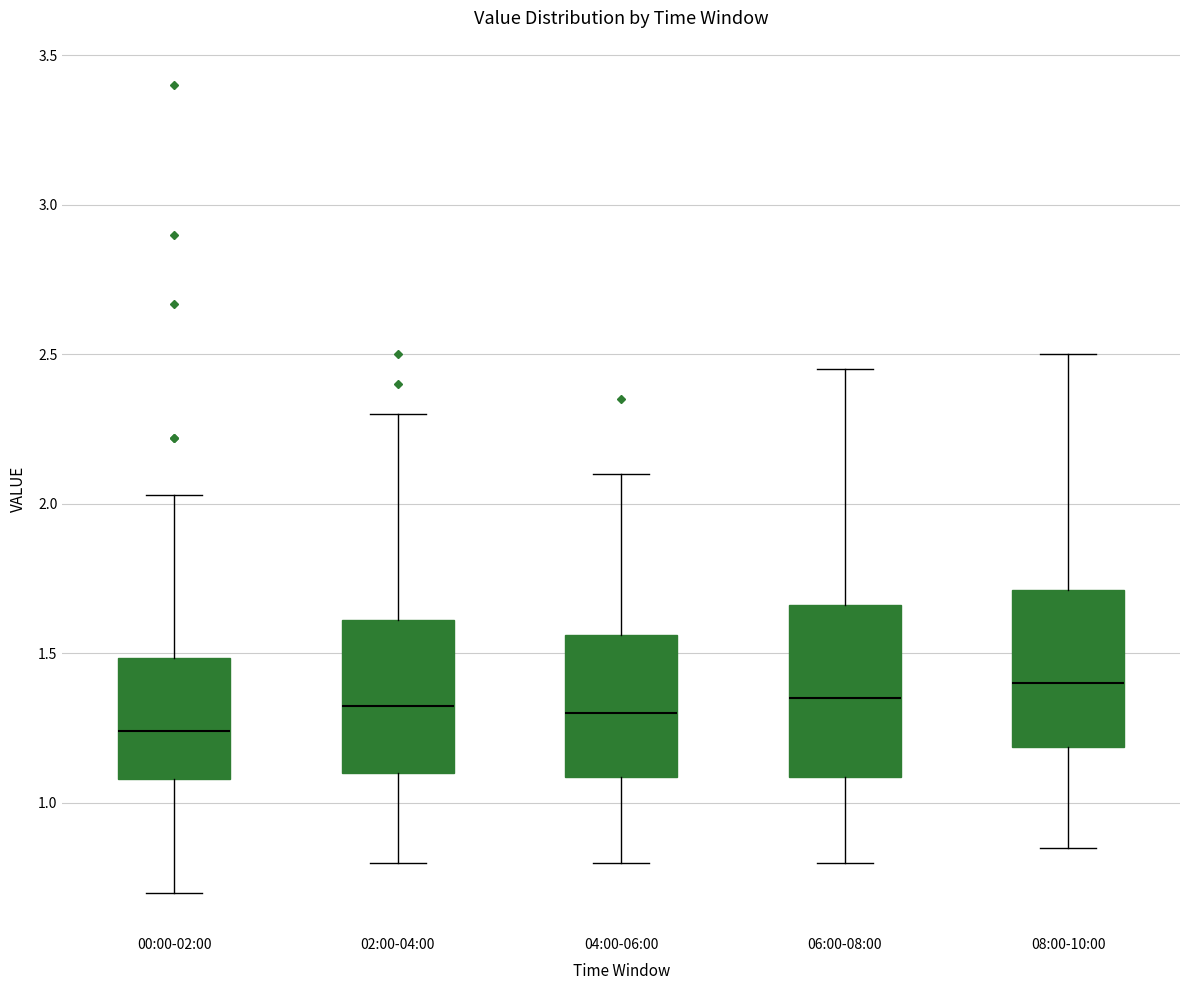

Reading left to right, read every box against the y-axis: the position of its median line, the range the box covers, and the ends of its whiskers. The values are not printed on the chart, so give them approximately, as read against the axis.

00:00-02:00: median 1.25, box 1.10 to 1.50, whiskers 0.70 to 2.05
02:00-04:00: median 1.35, box 1.10 to 1.60, whiskers 0.80 to 2.30
04:00-06:00: median 1.30, box 1.10 to 1.55, whiskers 0.80 to 2.10
06:00-08:00: median 1.35, box 1.10 to 1.65, whiskers 0.80 to 2.45
08:00-10:00: median 1.40, box 1.20 to 1.70, whiskers 0.85 to 2.50